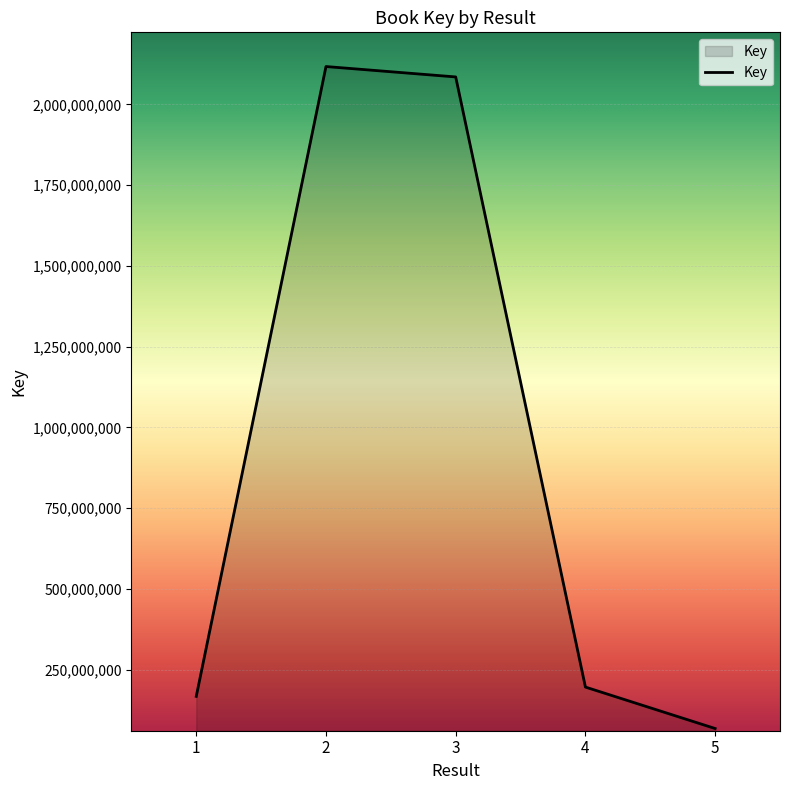

What is the change in value from 1 to 3?

+1917102417